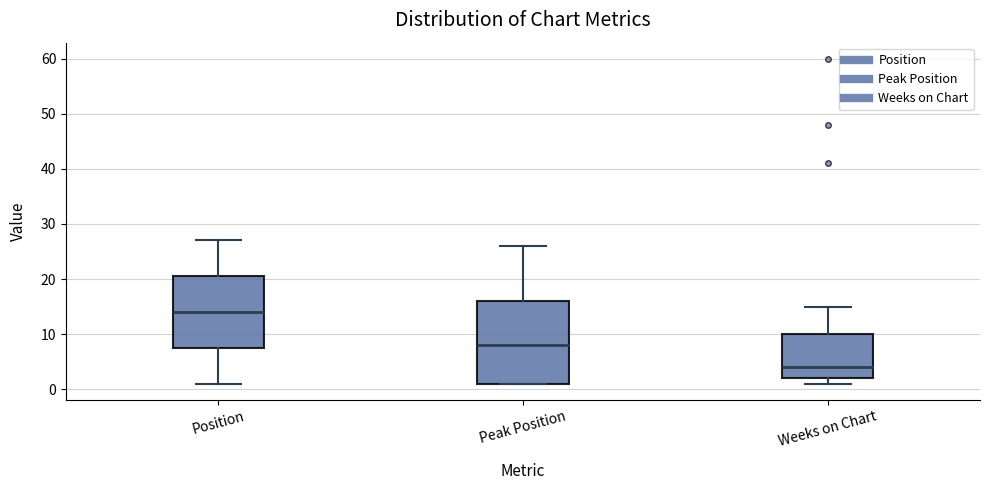

Where is the lower edge of the box for Peak Position on the y-axis? The values are not printed on the chart, so give them approximately, as read against the axis.

1